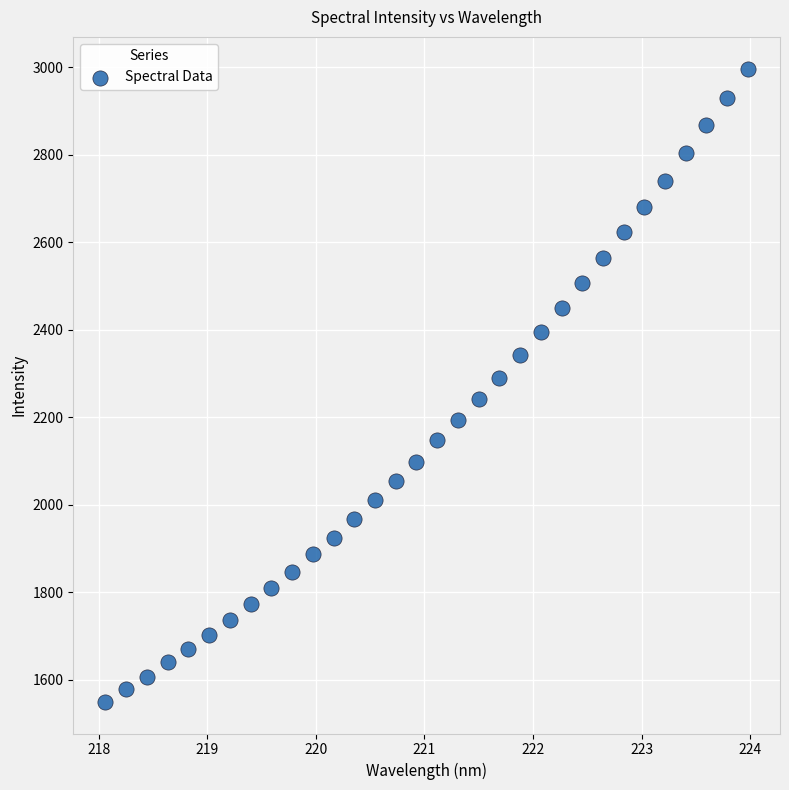

What is the range of Y values (max minus min)?

1447.0